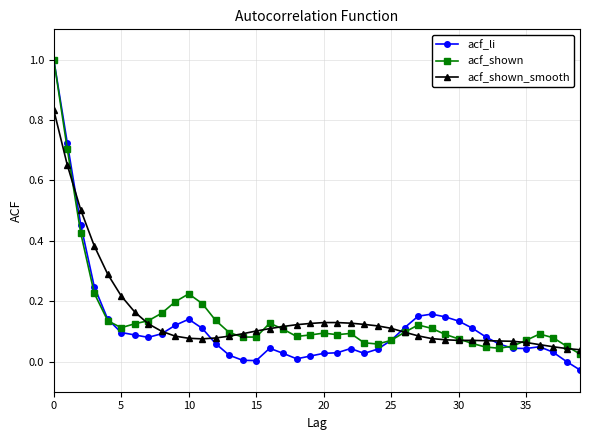

What is the greatest value displayed?

1.0